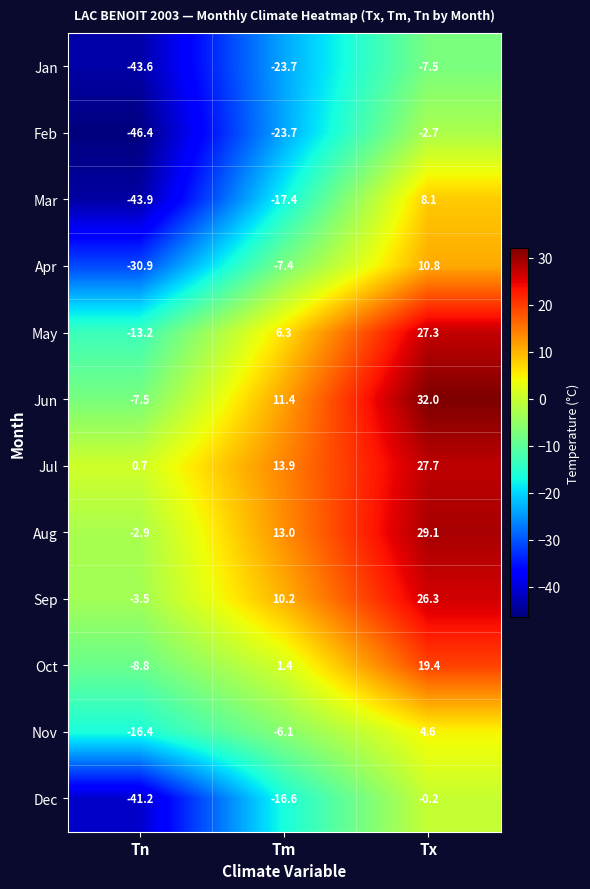

What is the total value across all series at Tx?

174.9